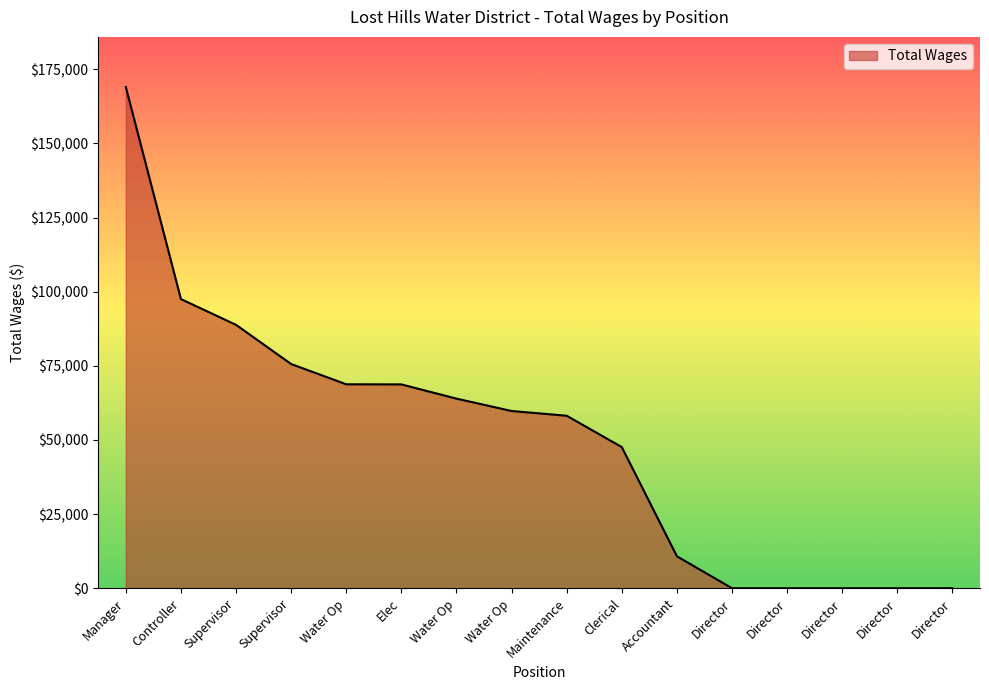

What is the average value?

50540